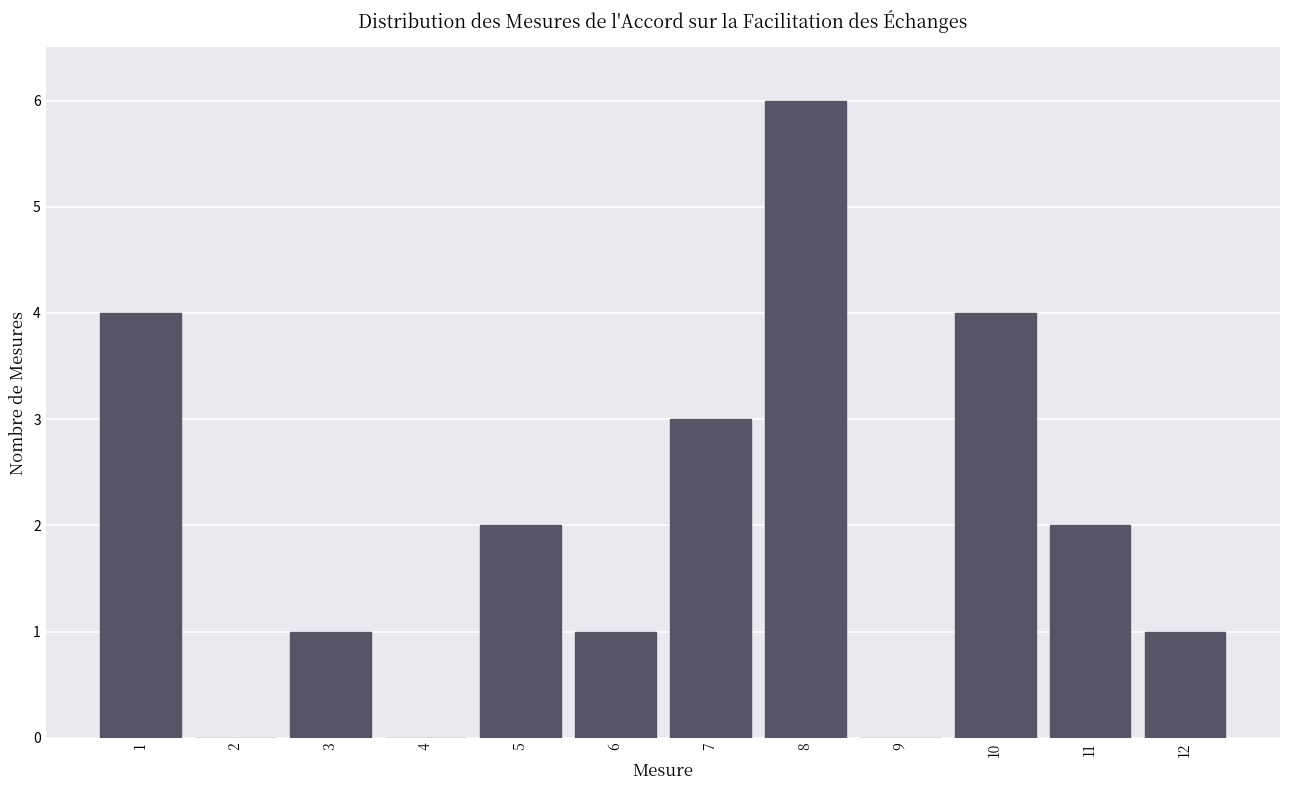

Reading left to right, list every bar in this chart as the range it spans on the x-axis followed by its height. The values are not printed on the chart, so give them approximately, as read against the axis.

0.5 to 1.5: 4
1.5 to 2.5: 0
2.5 to 3.5: 1
3.5 to 4.5: 0
4.5 to 5.5: 2
5.5 to 6.5: 1
6.5 to 7.5: 3
7.5 to 8.5: 6
8.5 to 9.5: 0
9.5 to 10.5: 4
10.5 to 11.5: 2
11.5 to 12.5: 1